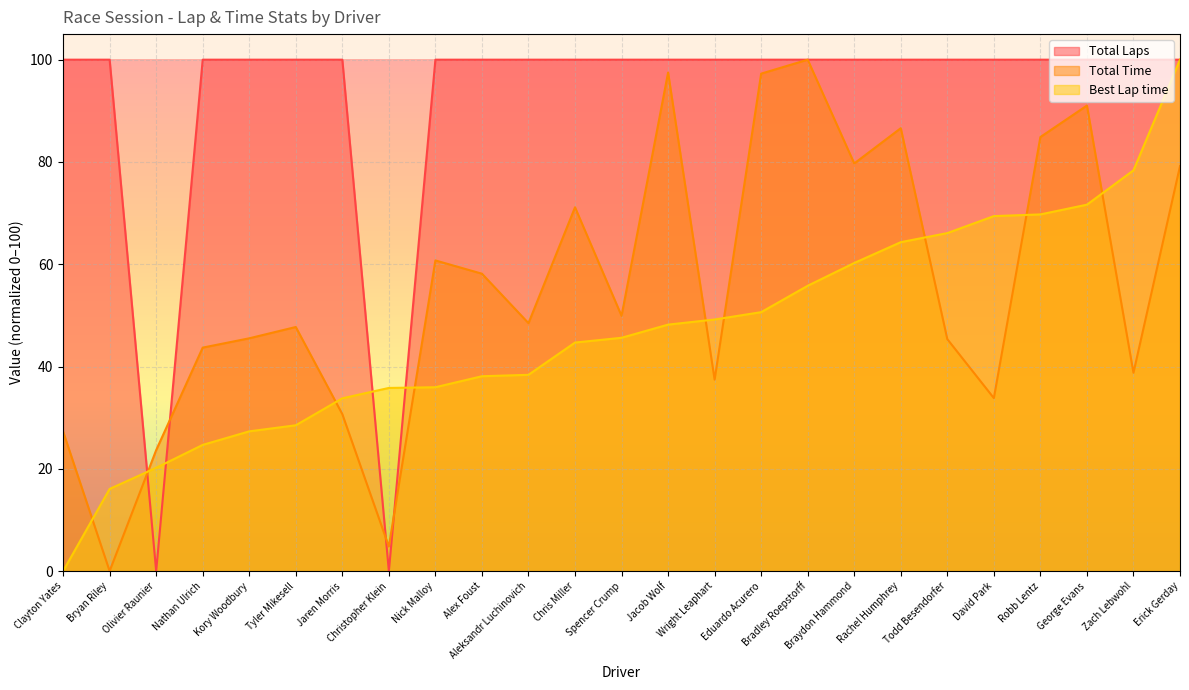

What is the sum of the Total Time values at Spencer Crump and Bradley Roepstorff?

149.9